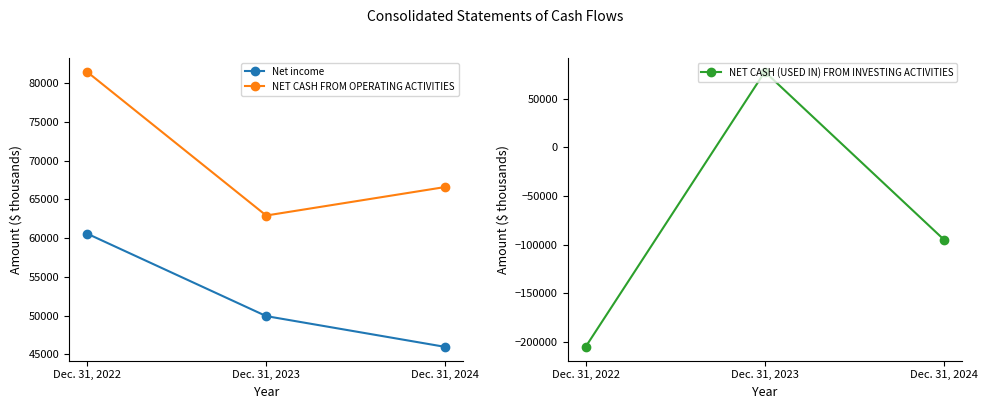

List the series in order of their peak value, lowest first.

Net income, NET CASH (USED IN) FROM INVESTING ACTIVITIES, NET CASH FROM OPERATING ACTIVITIES